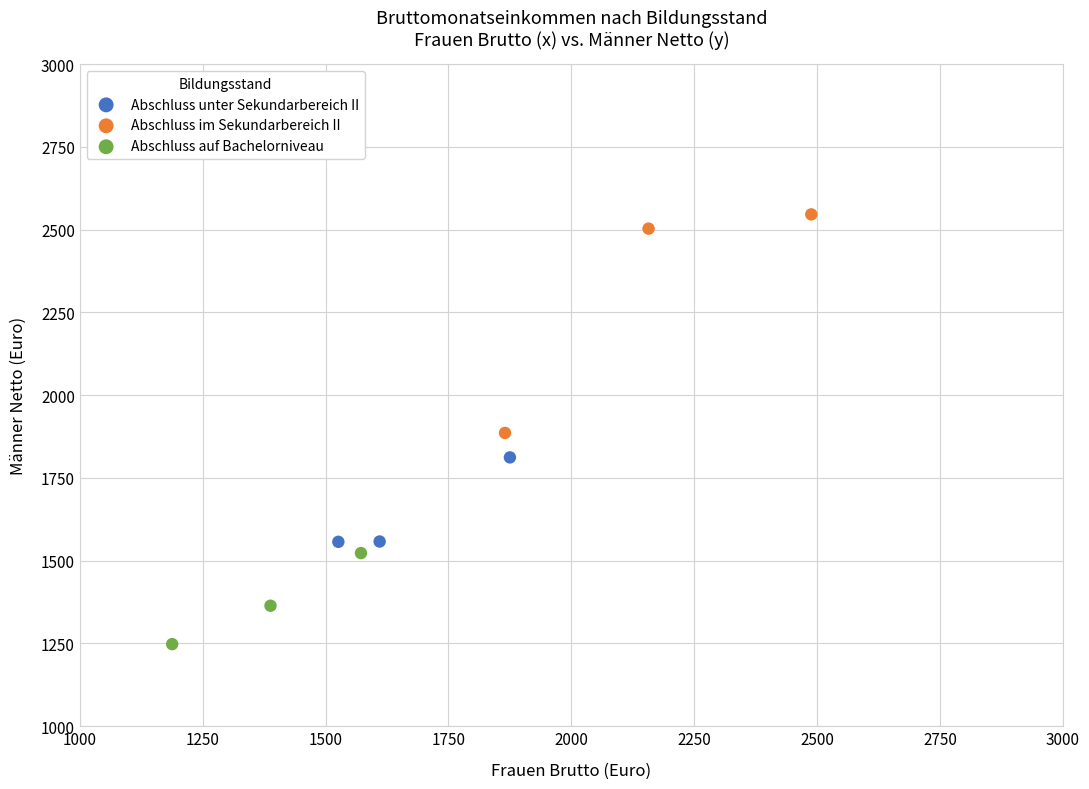

Which series has the largest Y range (max minus min)?

Abschluss im Sekundarbereich II